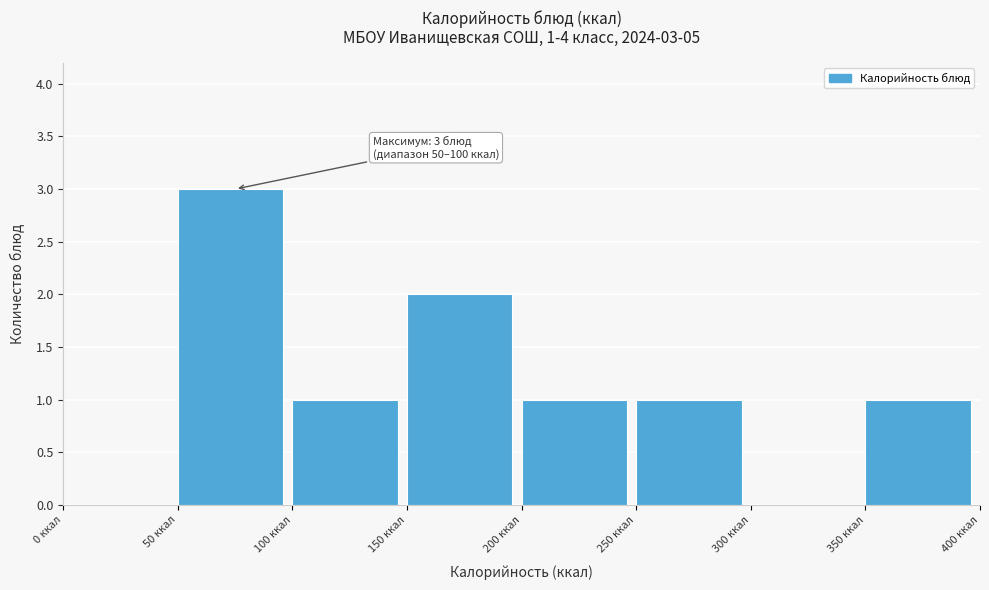

Which range on the x-axis has the tallest bar?

50 to 100